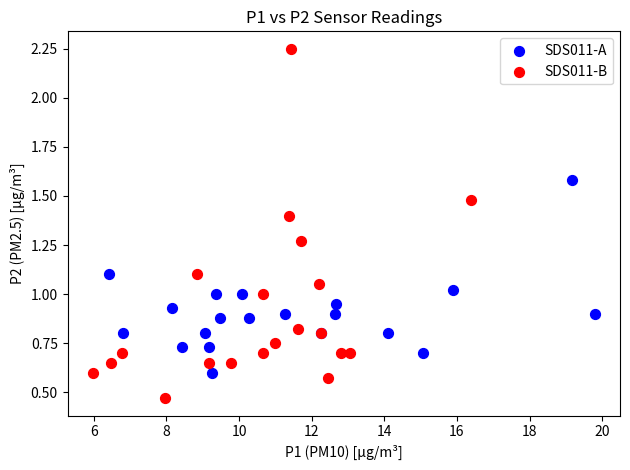

Which series reaches the minimum Y coordinate?

SDS011-B